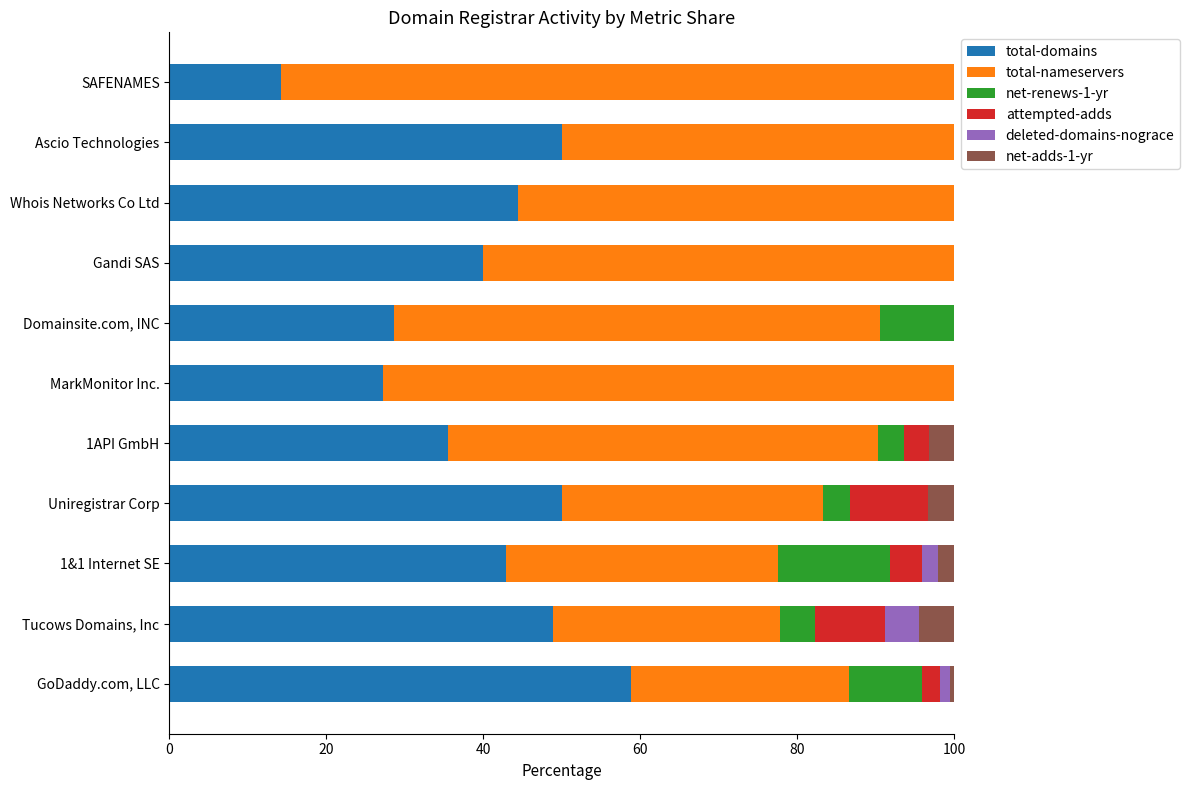

What is the total value across all series at 1&1 Internet SE?

100.0